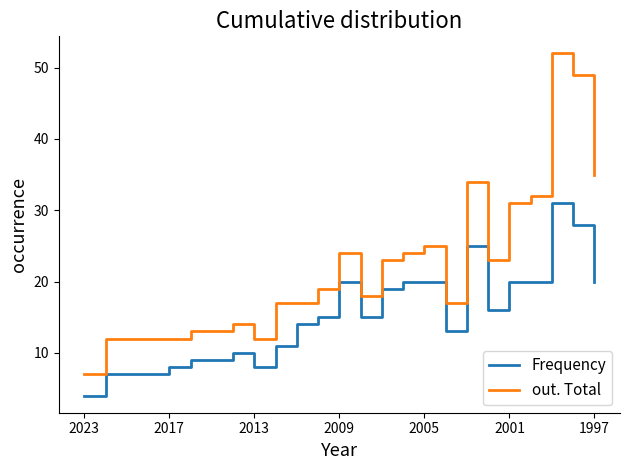

List the series in order of their peak value, lowest first.

Frequency, out. Total